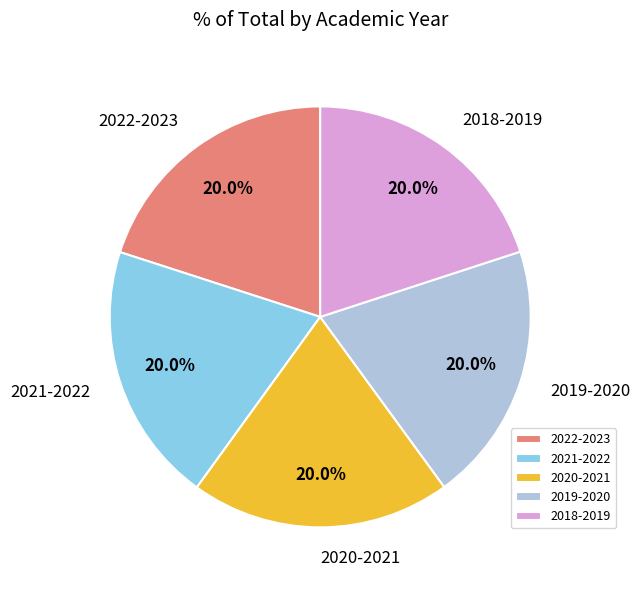

How many segments does this pie chart have?

5